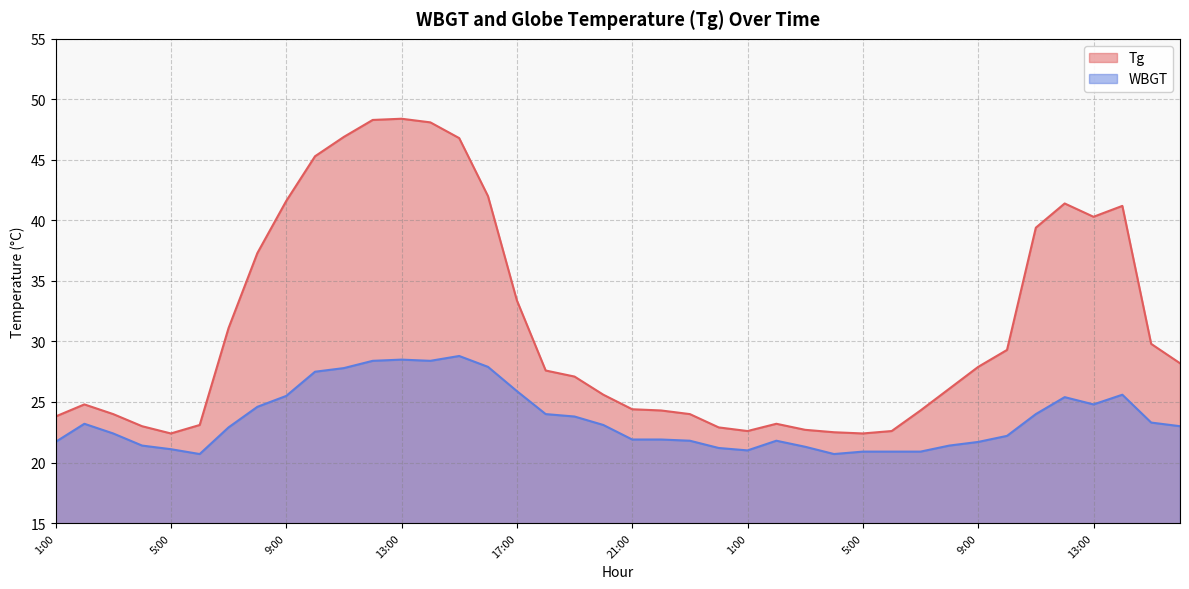

Rank the series by their average value, from lowest to highest.

WBGT, Tg